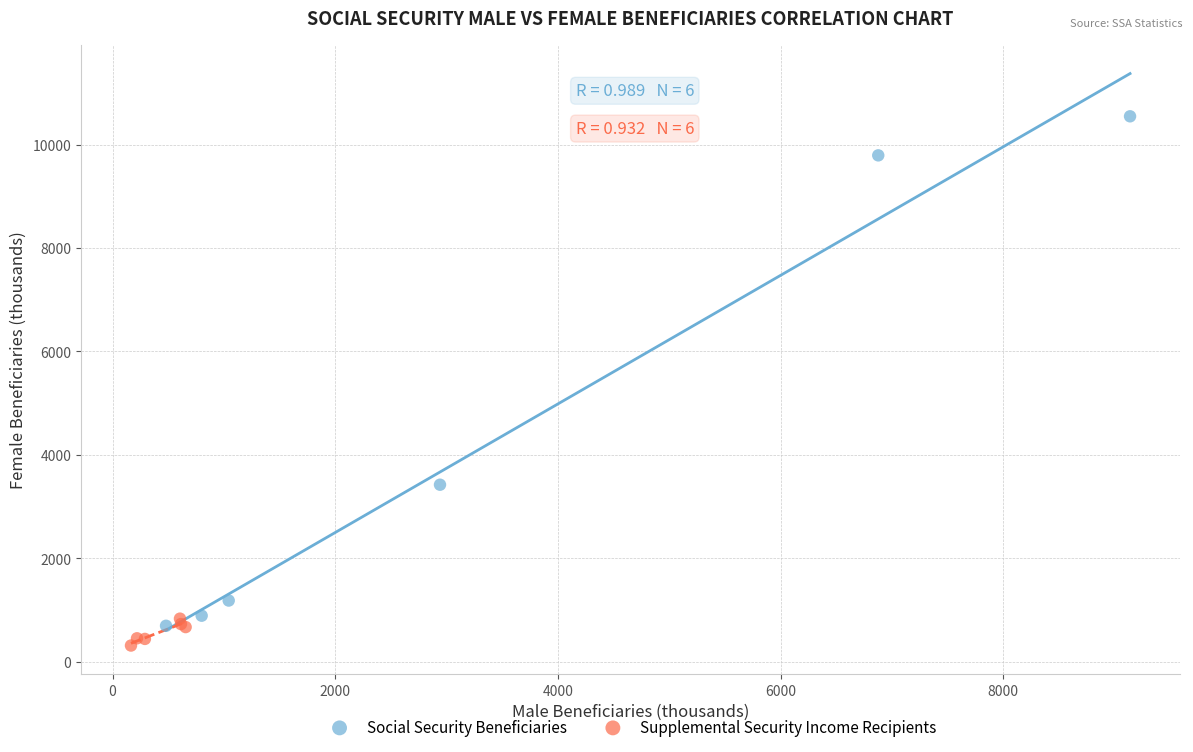

Which series has the largest Y range (max minus min)?

Social Security Beneficiaries